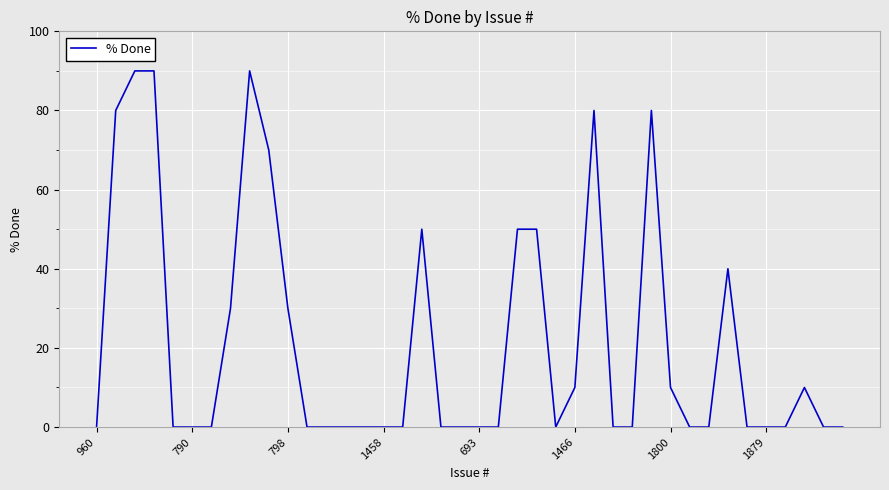

What is the difference between the maximum and minimum values?

90